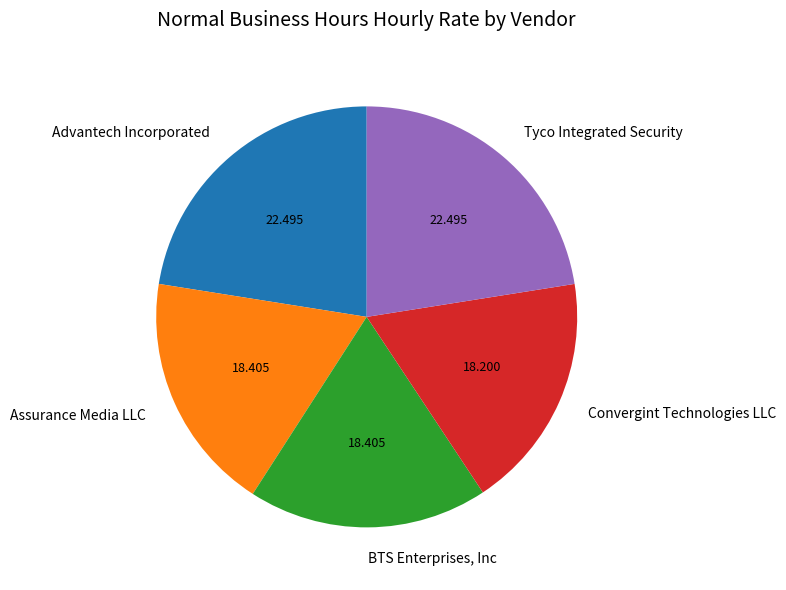

Does any single category account for the majority?

No